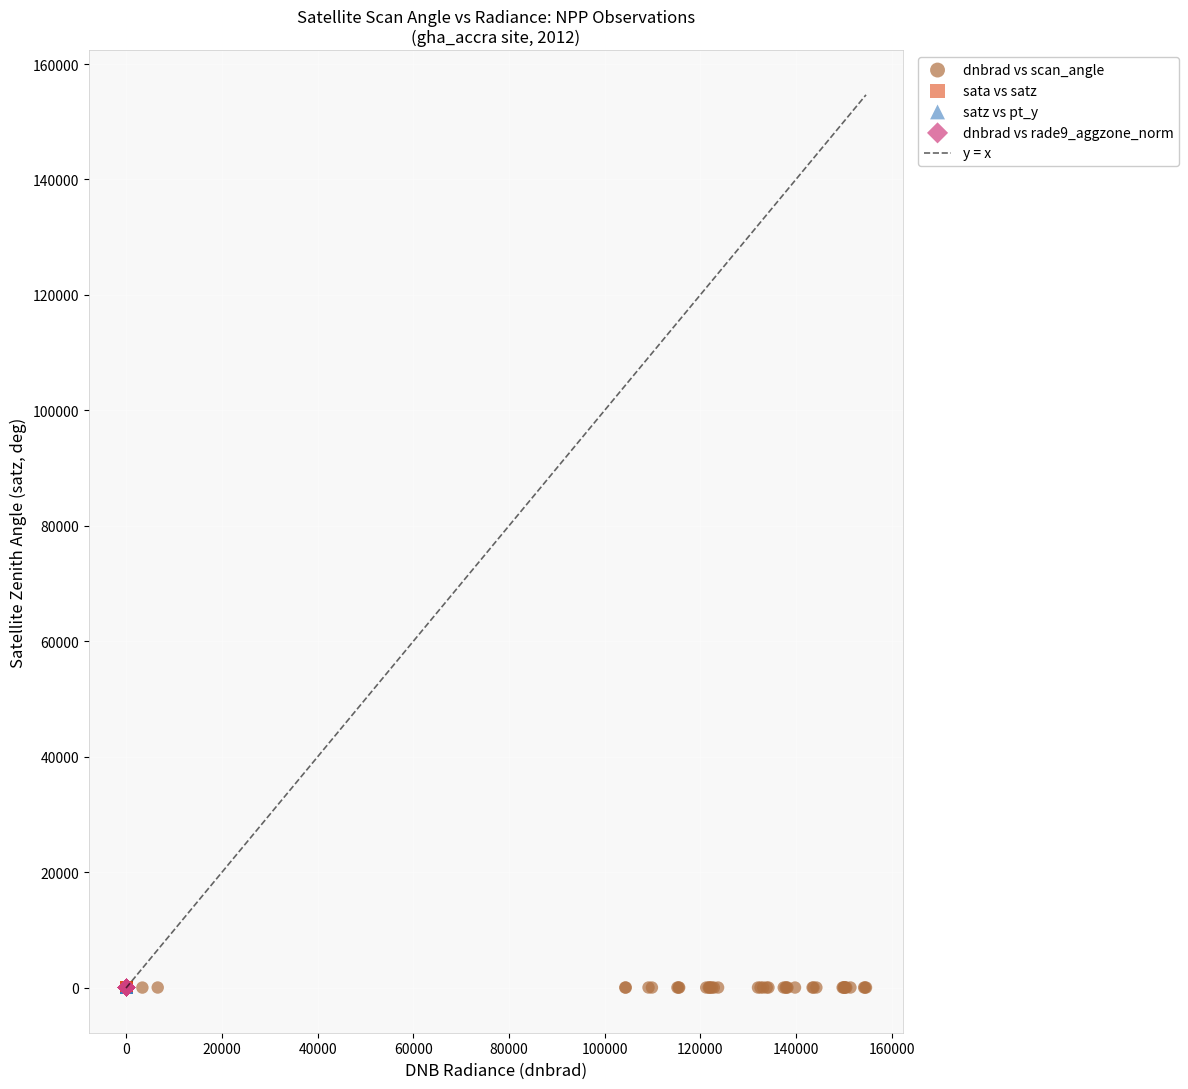

Which series has the largest Y range (max minus min)?

sata vs satz